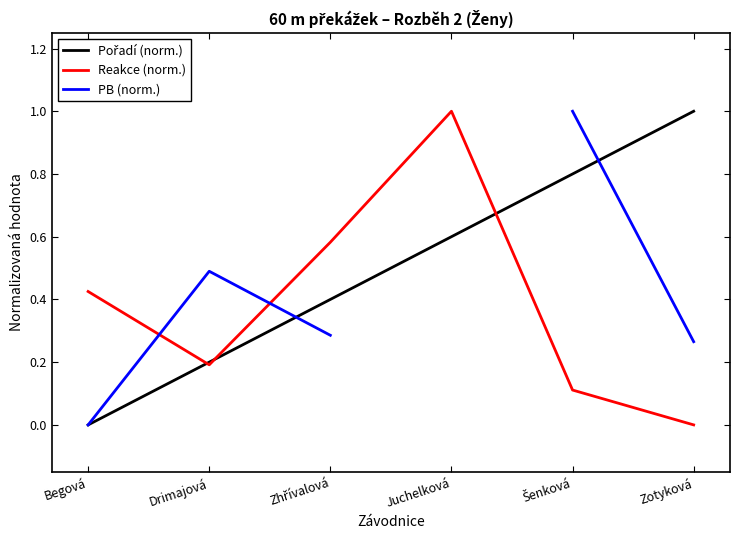

How many distinct data groups are displayed?

3